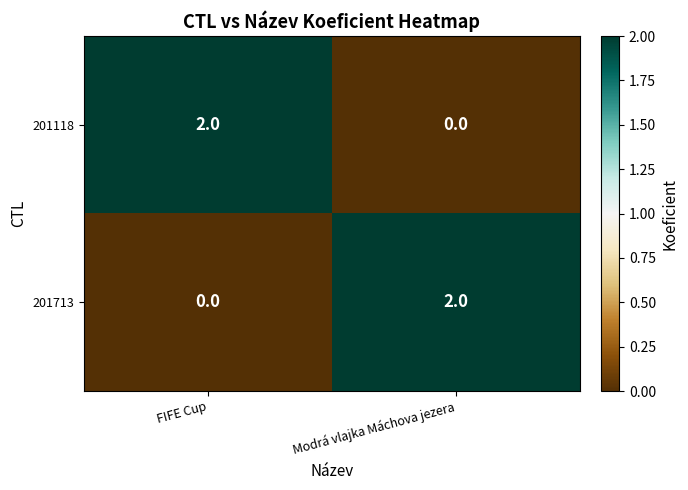

Is the value of 201713 at Modrá vlajka Máchova jezera greater than the value of 201118 at Modrá vlajka Máchova jezera?

Yes